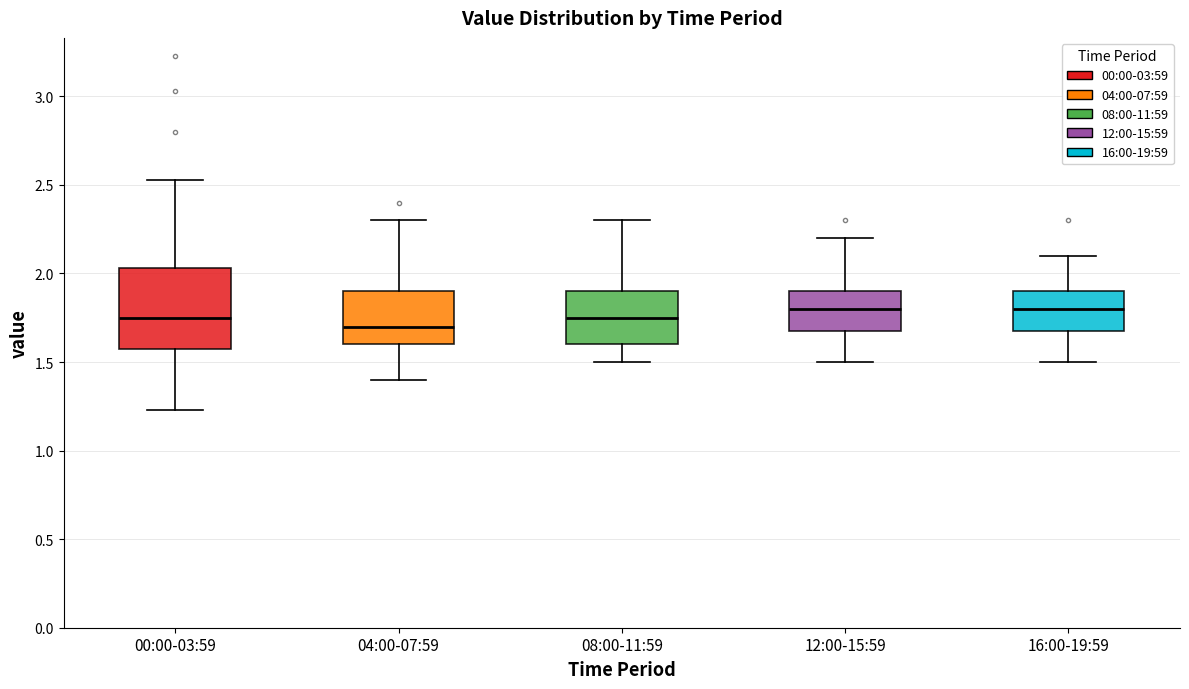

Reading left to right, read every box against the y-axis: the position of its median line, the range the box covers, and the ends of its whiskers. The values are not printed on the chart, so give them approximately, as read against the axis.

00:00-03:59: median 1.75, box 1.60 to 2.05, whiskers 1.25 to 2.55
04:00-07:59: median 1.70, box 1.60 to 1.90, whiskers 1.40 to 2.30
08:00-11:59: median 1.75, box 1.60 to 1.90, whiskers 1.50 to 2.30
12:00-15:59: median 1.80, box 1.70 to 1.90, whiskers 1.50 to 2.20
16:00-19:59: median 1.80, box 1.70 to 1.90, whiskers 1.50 to 2.10